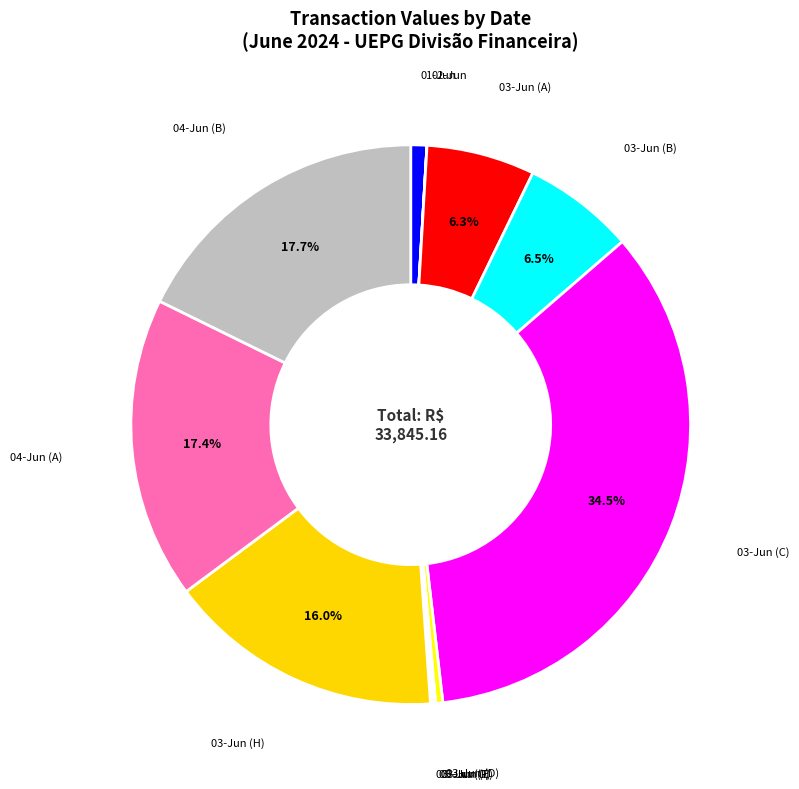

Does any single category account for the majority?

No